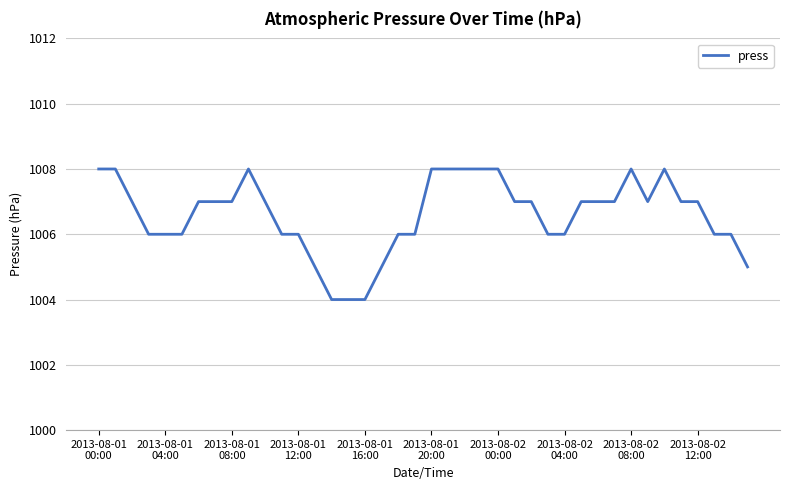

What is the greatest value displayed?

1008